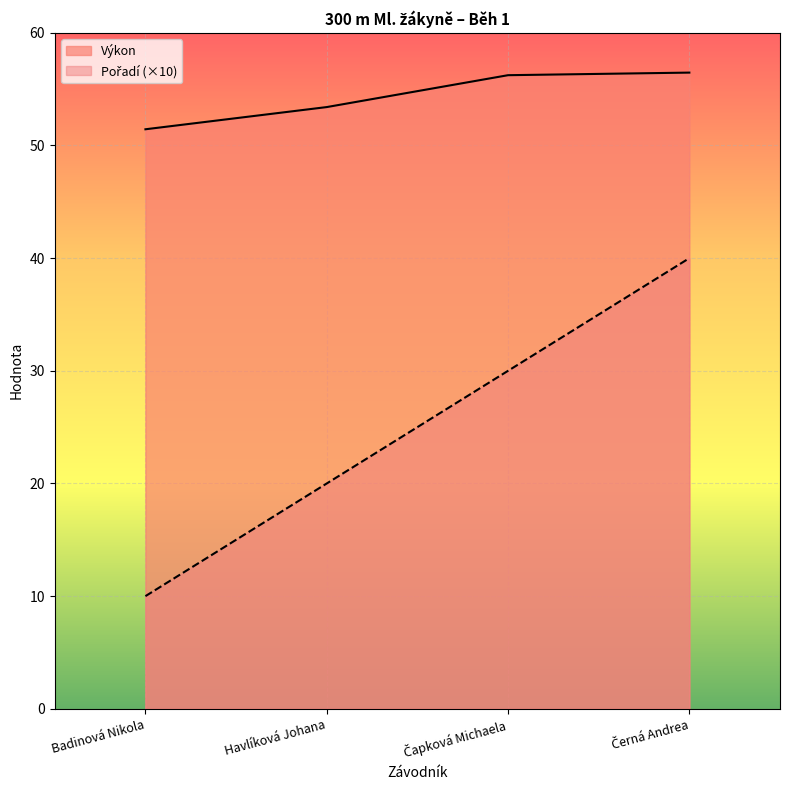

What position from the right is Černá Andrea?

1